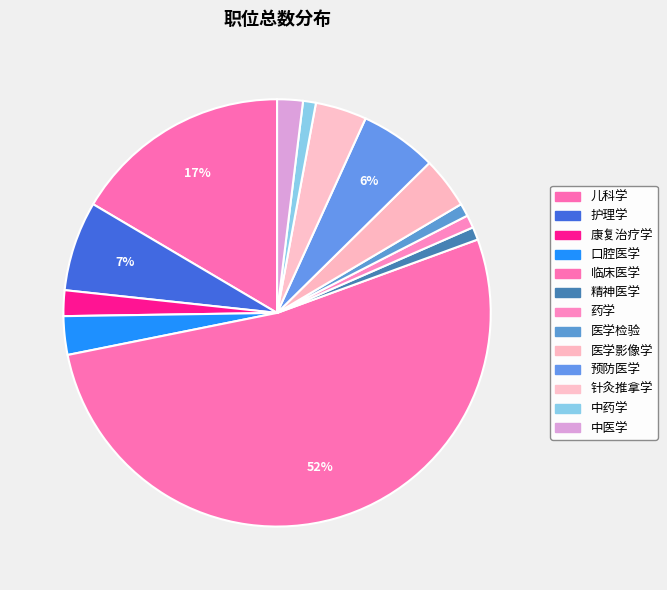

How many segments does this pie chart have?

13